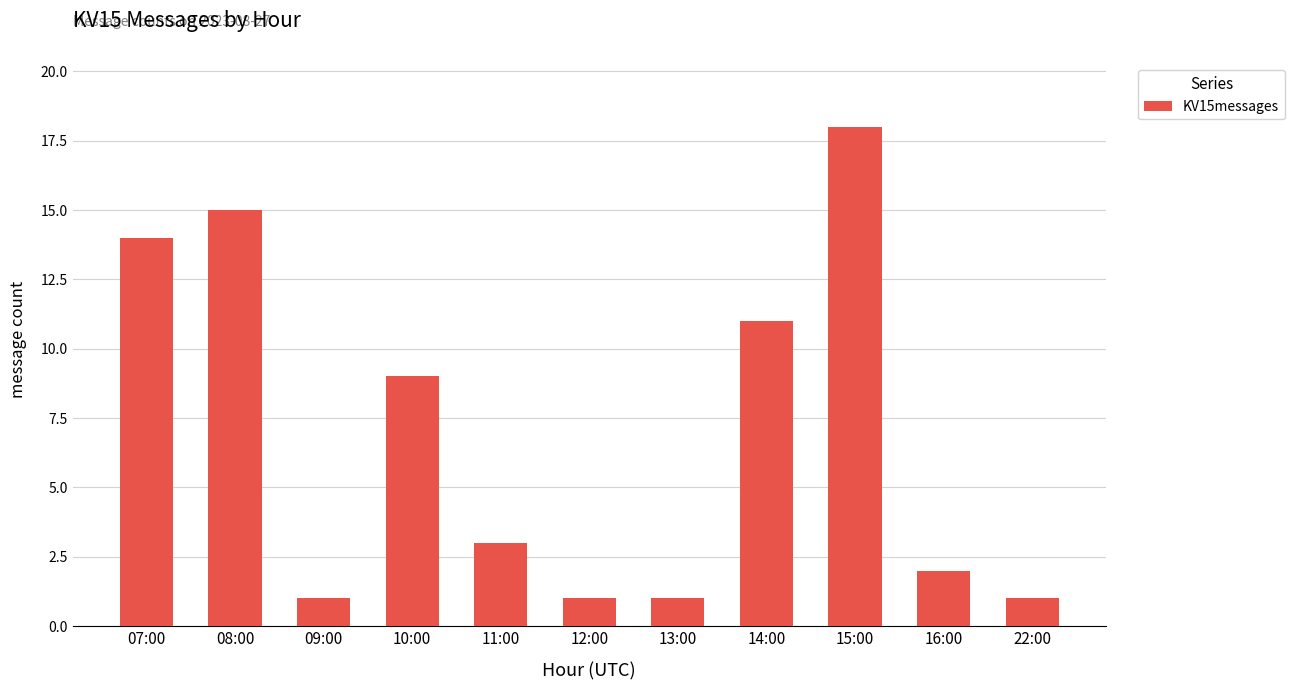

Reading left to right, transcribe all the data shown in this chart.

14	15	1	9	3	1	1	11	18	2	1